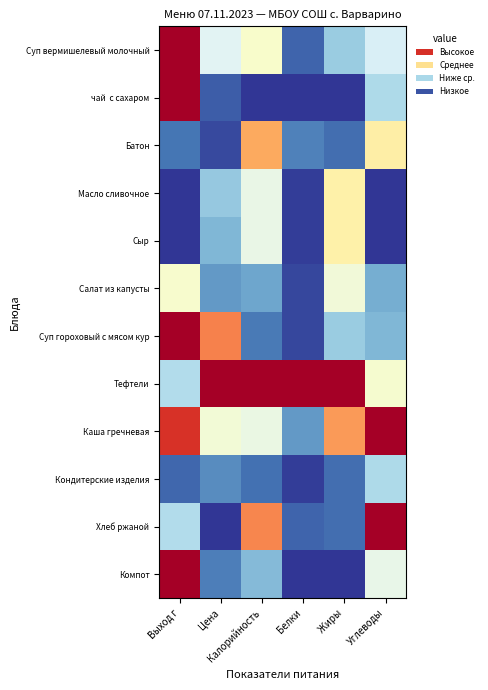

At which category is the sum across all series the highest?

Выход г